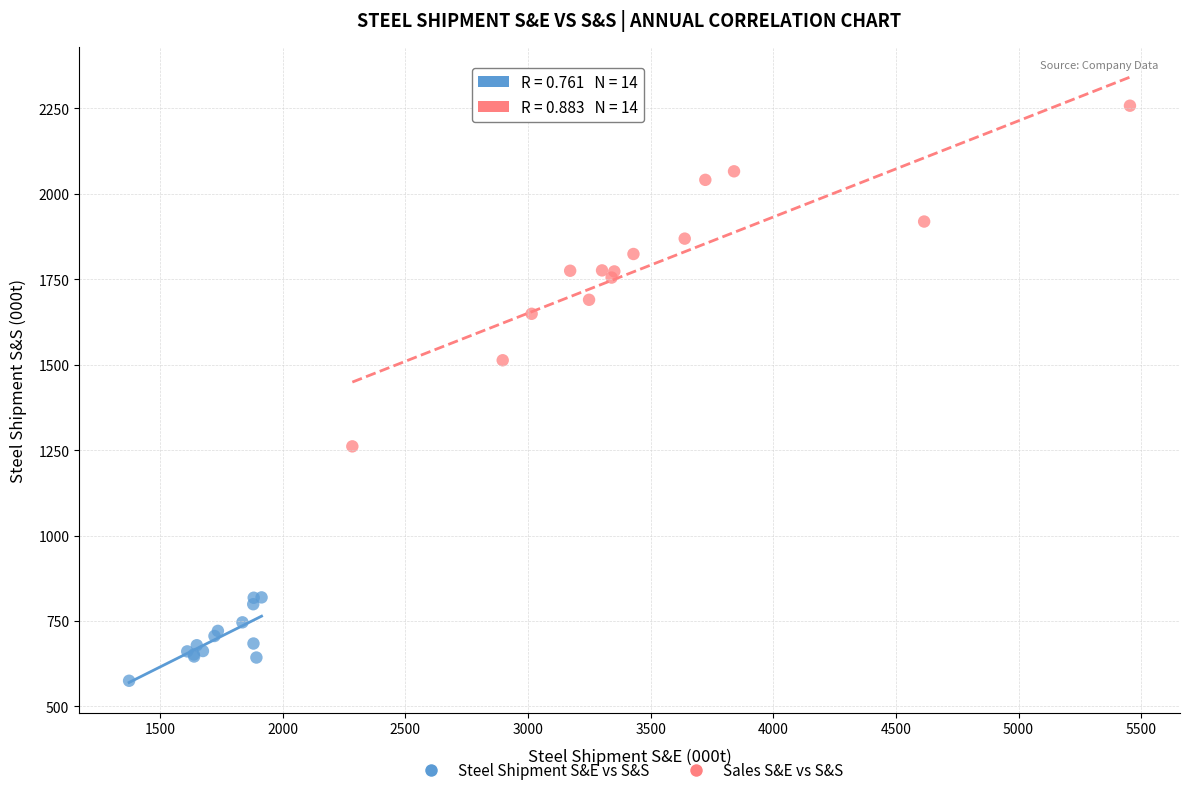

Which series reaches the minimum Y coordinate?

Steel Shipment S&E vs S&S